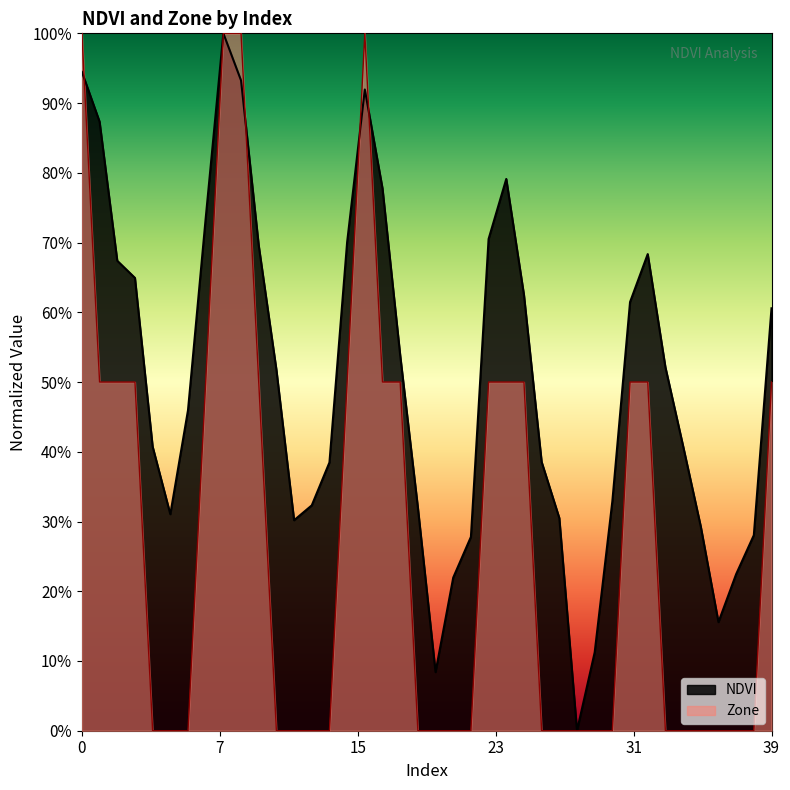

True or false: NDVI has a value of 0.2 at 3.

False